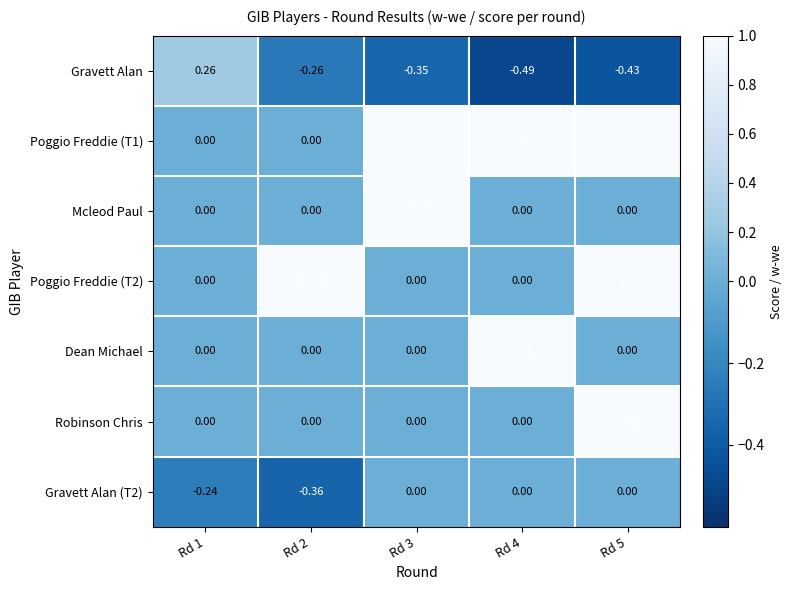

What is the total value across all series at Rd 5?

2.6